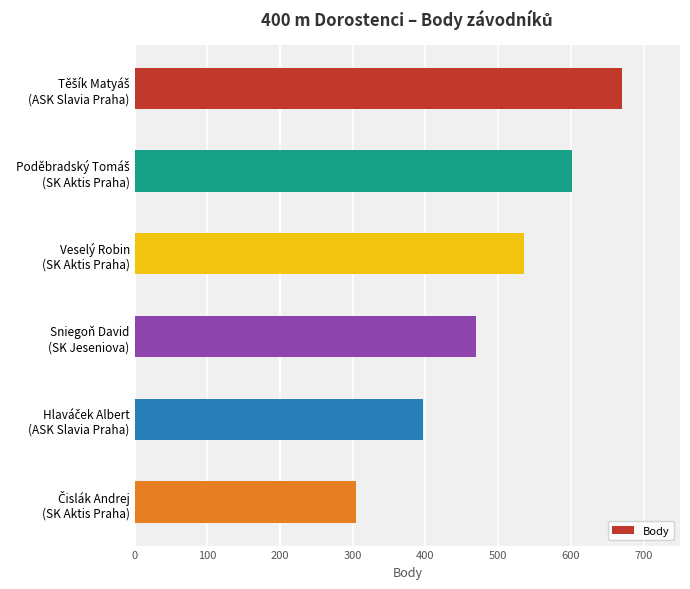

How many categories are shown in the chart?

6